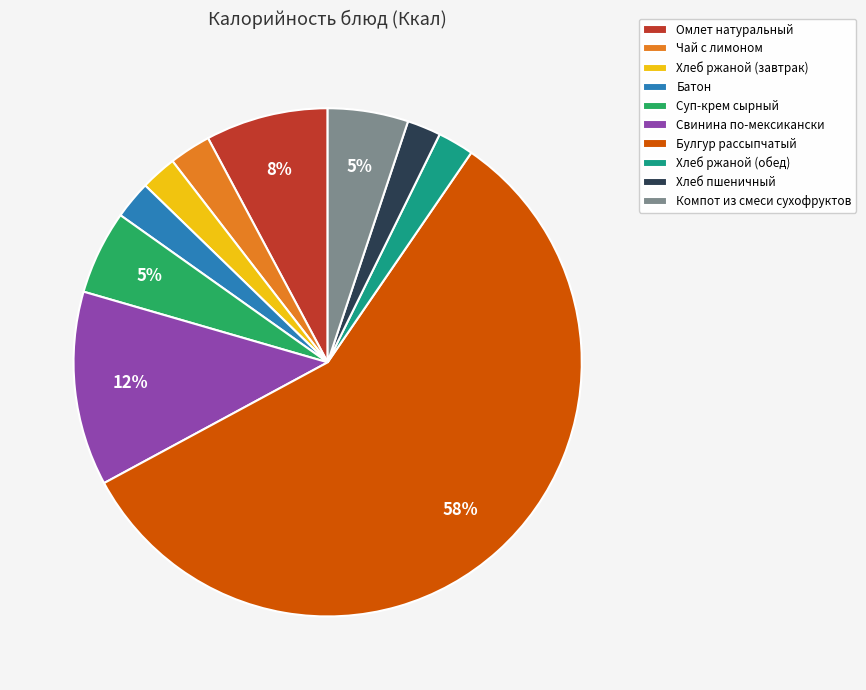

Combined, do Батон and Хлеб ржаной (обед) account for over 50%?

No